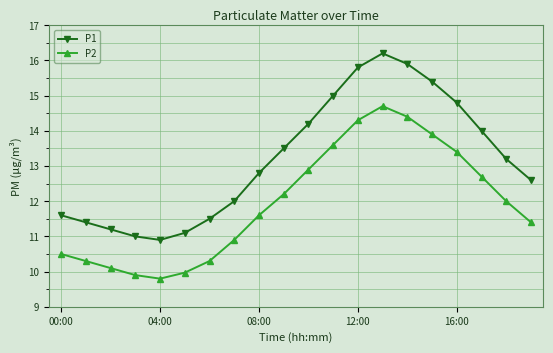

Rank the series by their maximum value, from highest to lowest.

P1, P2